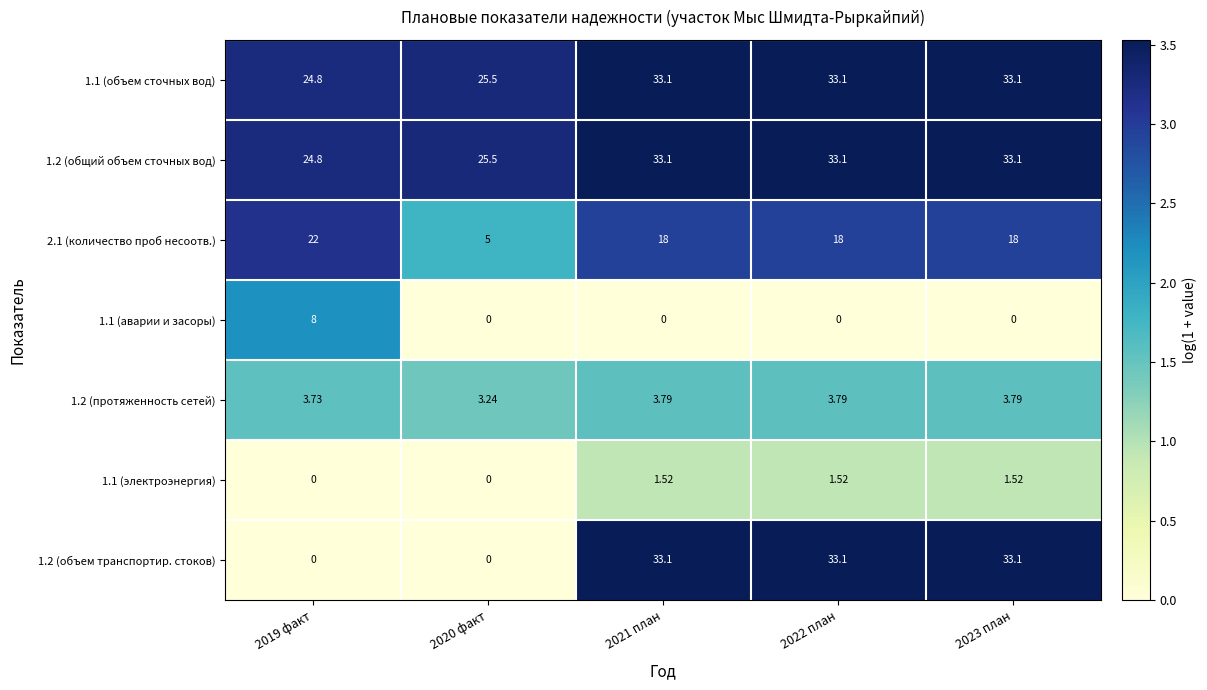

Is the value of 1.2 (общий объем сточных вод) at 2023 план greater than the value of 1.2 (протяженность сетей) at 2021 план?

Yes